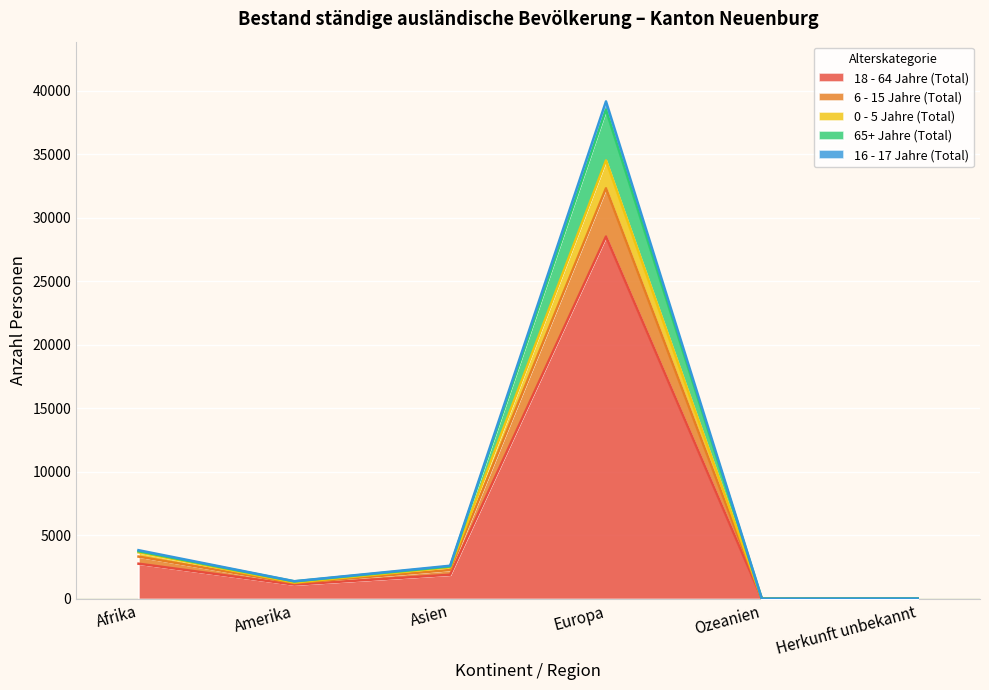

True or false: 16 - 17 Jahre (Total) has a value of 1781 at Asien.

False